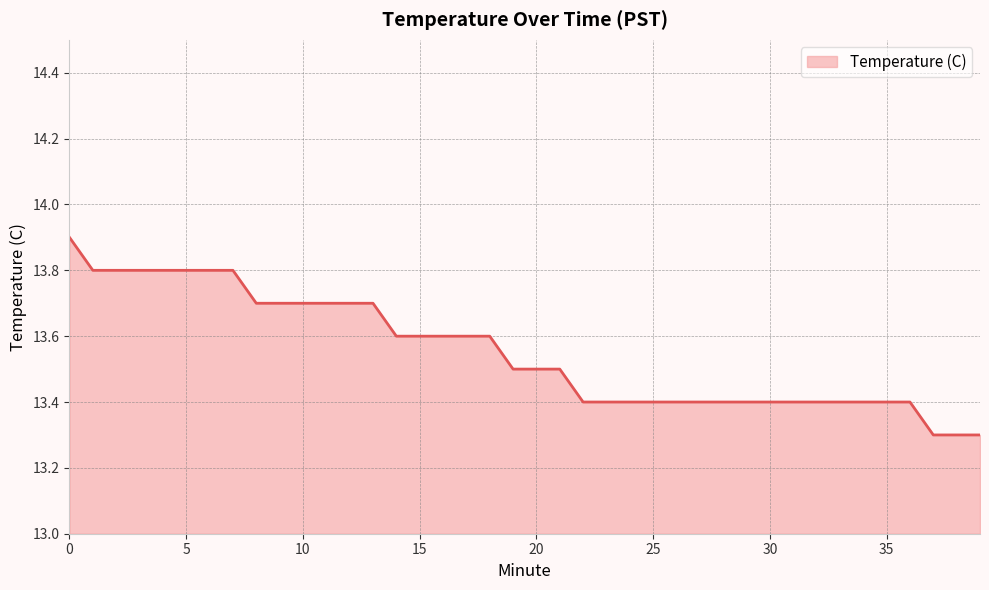

What is the greatest value displayed?

13.9